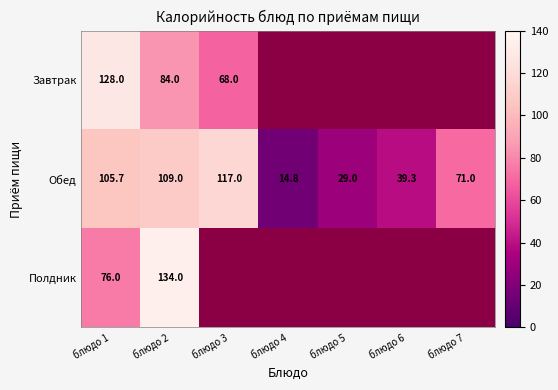

Is it true that Завтрак equals 84.0 at блюдо 2?

True